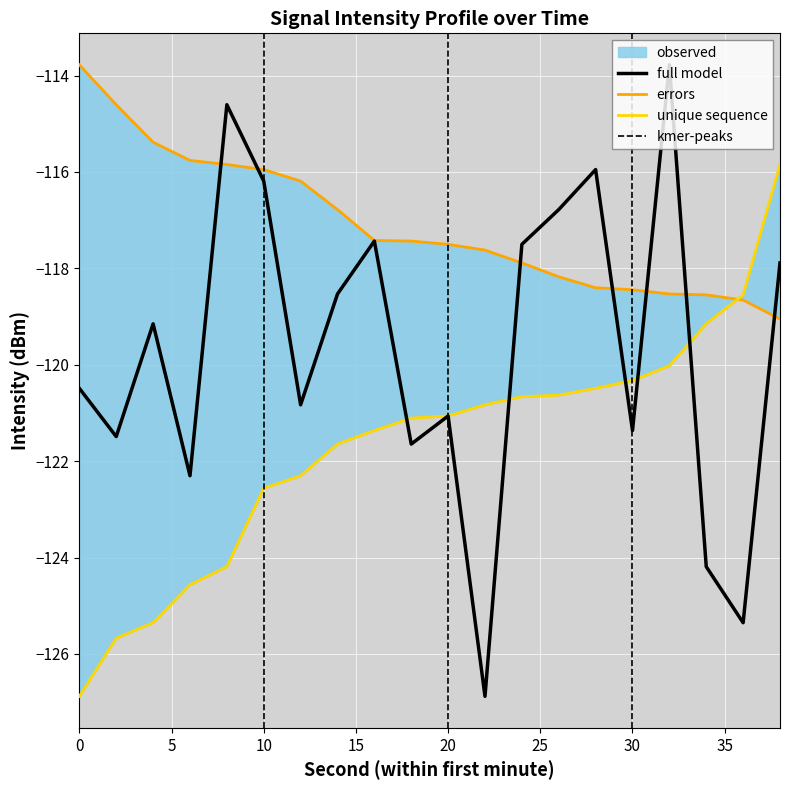

What is the total value across all series at 8?

-354.6